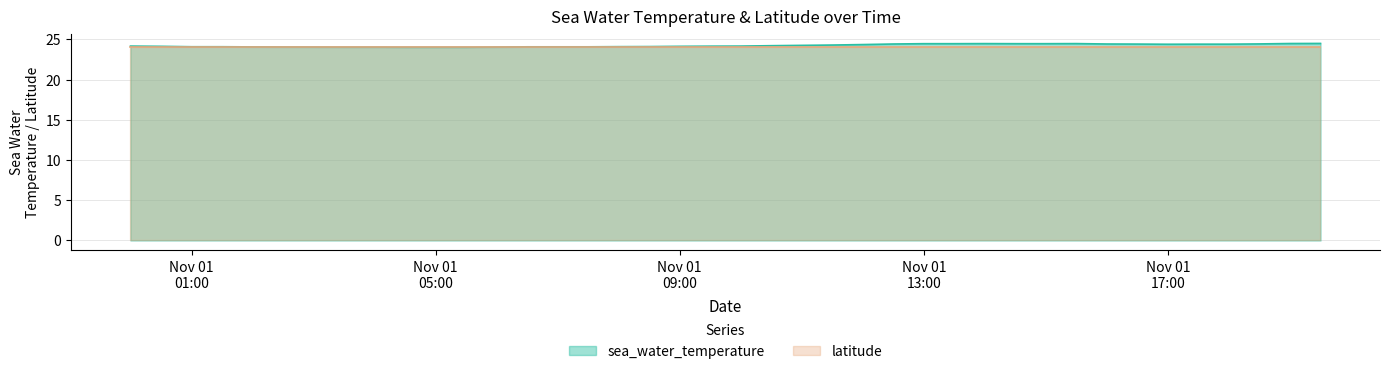

What is the value of the 12th point from the left?

24.0